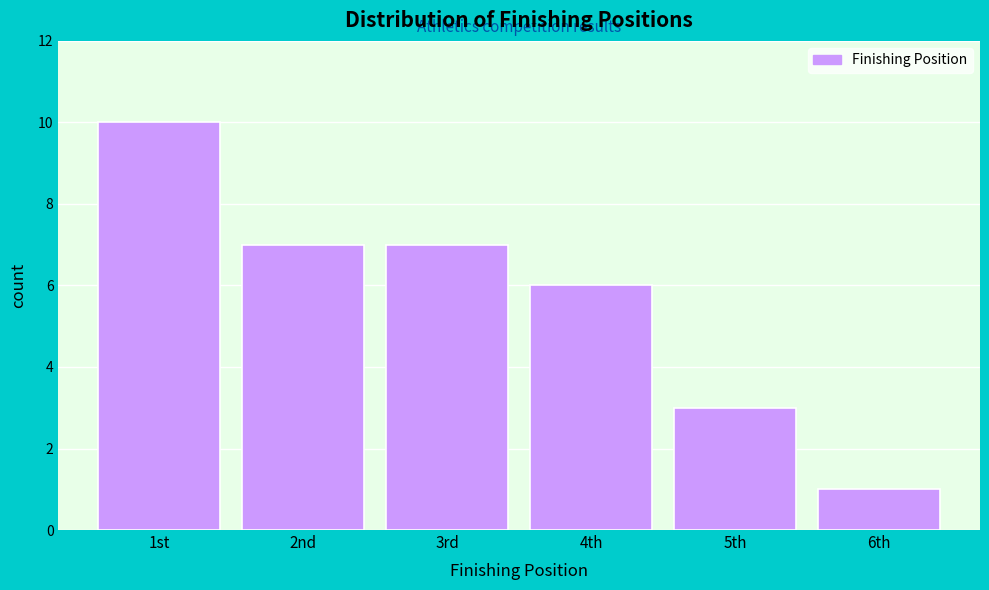

Reading right to left, list all the values displayed in this chart.

1	3	6	7	7	10